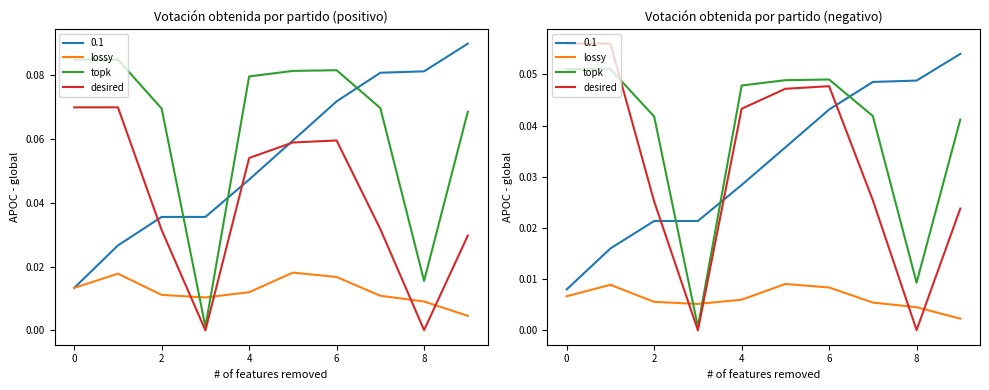

True or false: desired has a value of 0.0 at 7.

False